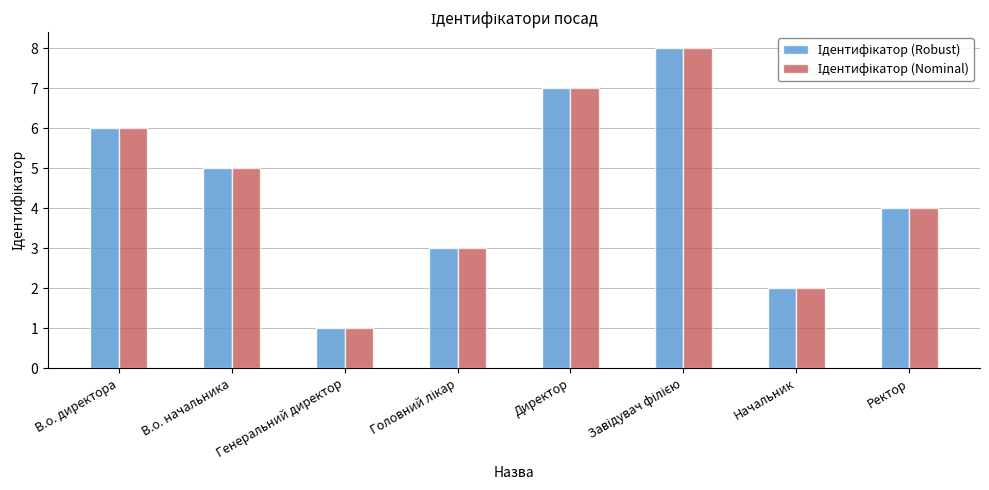

What is the greatest value displayed?

8